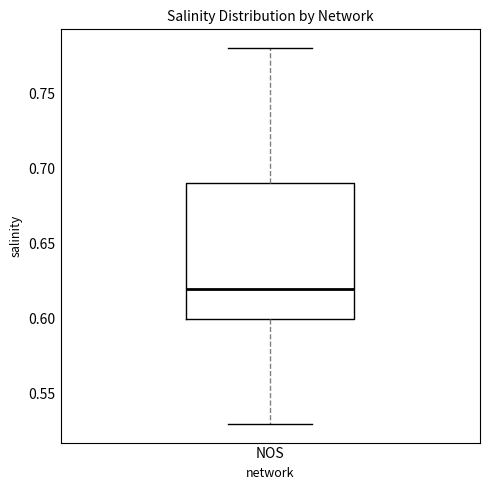

Read this box plot against the y-axis: the position of the median line, the range covered by the box, and the ends of both whiskers. The values are not printed on the chart, so give them approximately, as read against the axis.

median 0.62, box 0.60 to 0.69, whiskers 0.53 to 0.78